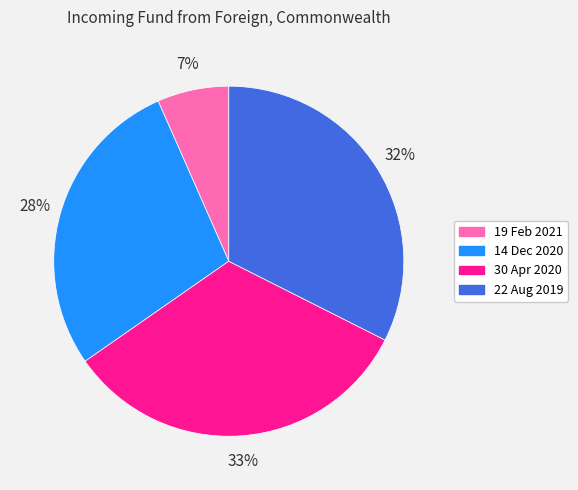

Is 19 Feb 2021 the majority of the pie?

No